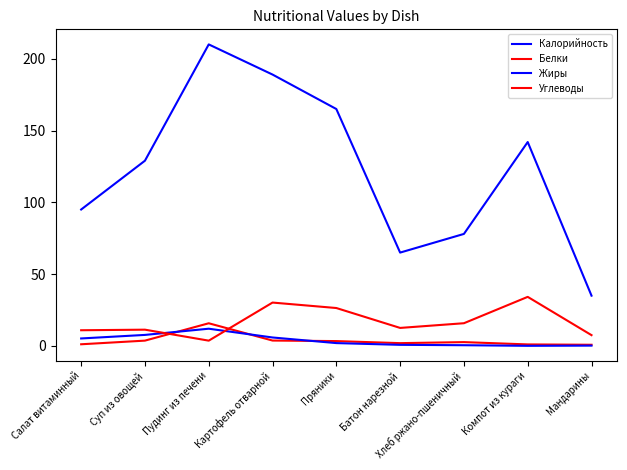

What is the label of the 3rd point from the right?

Хлеб ржано-пшеничный